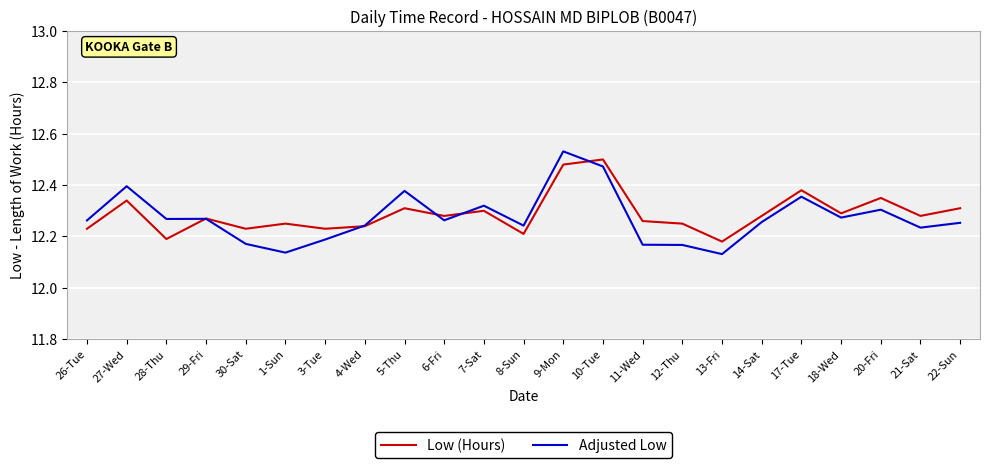

Between 27-Wed and 8-Sun, which series saw the biggest shift?

Adjusted Low